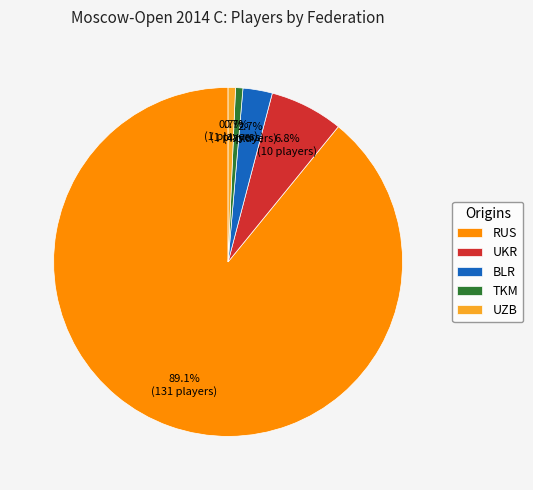

What is the largest slice in the pie chart?

RUS